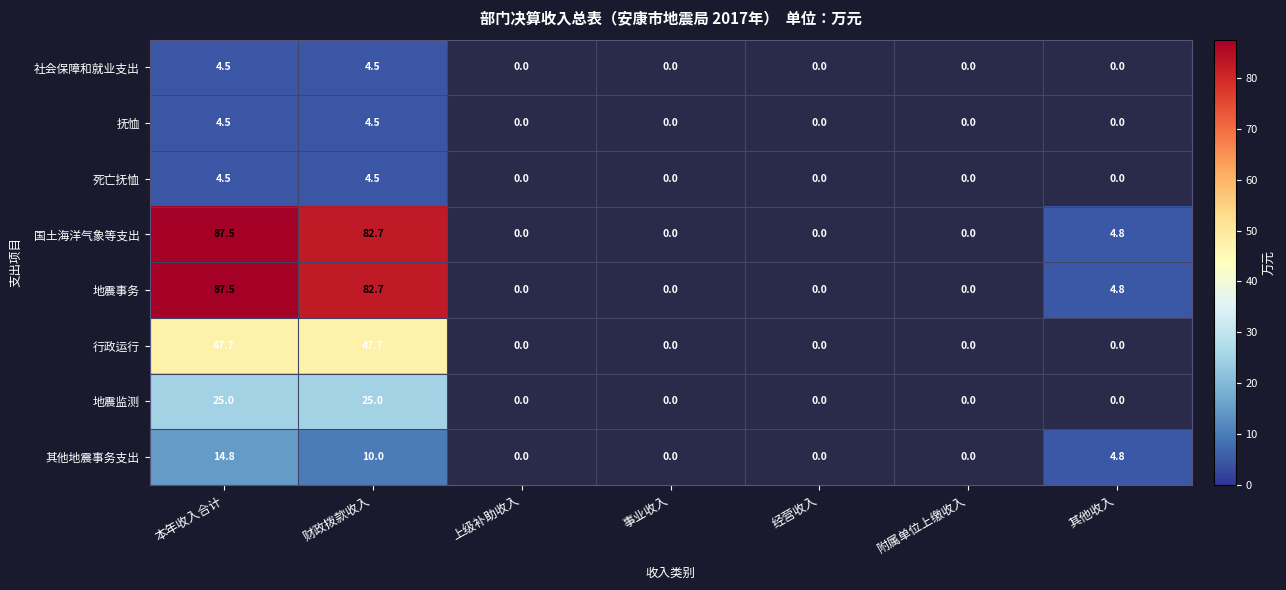

Which series has the widest spread of values?

国土海洋气象等支出